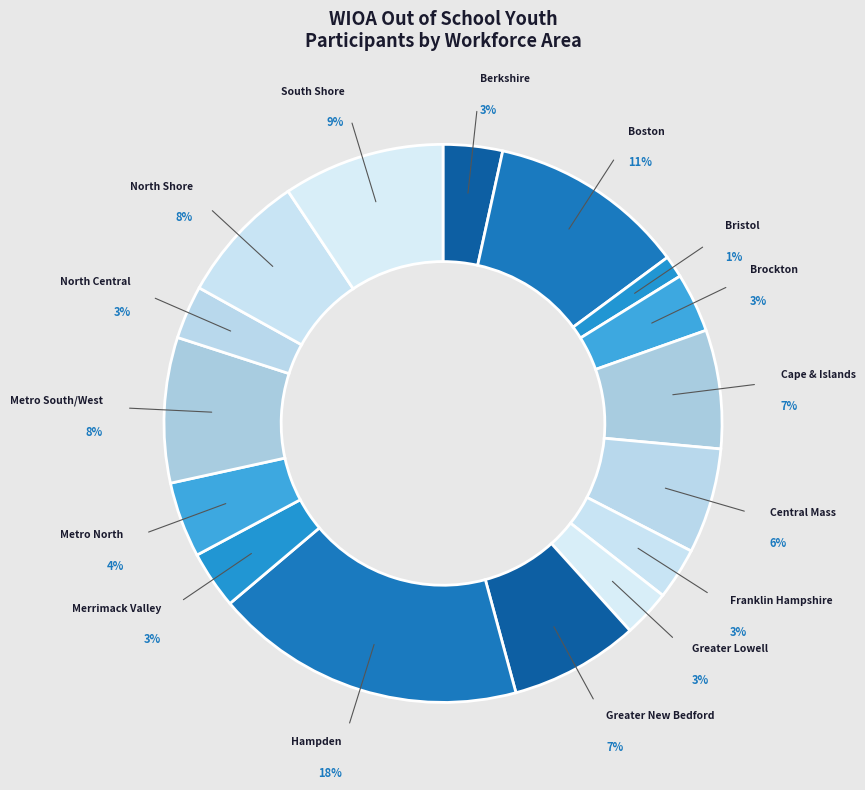

Which slice is the smallest?

Bristol